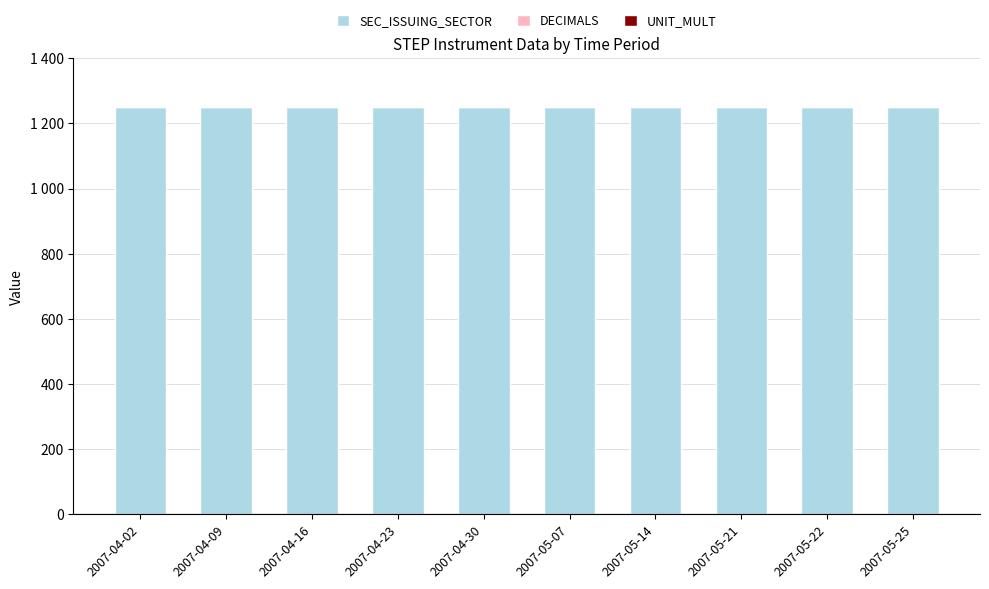

At which category is the sum across all series the highest?

2007-04-02